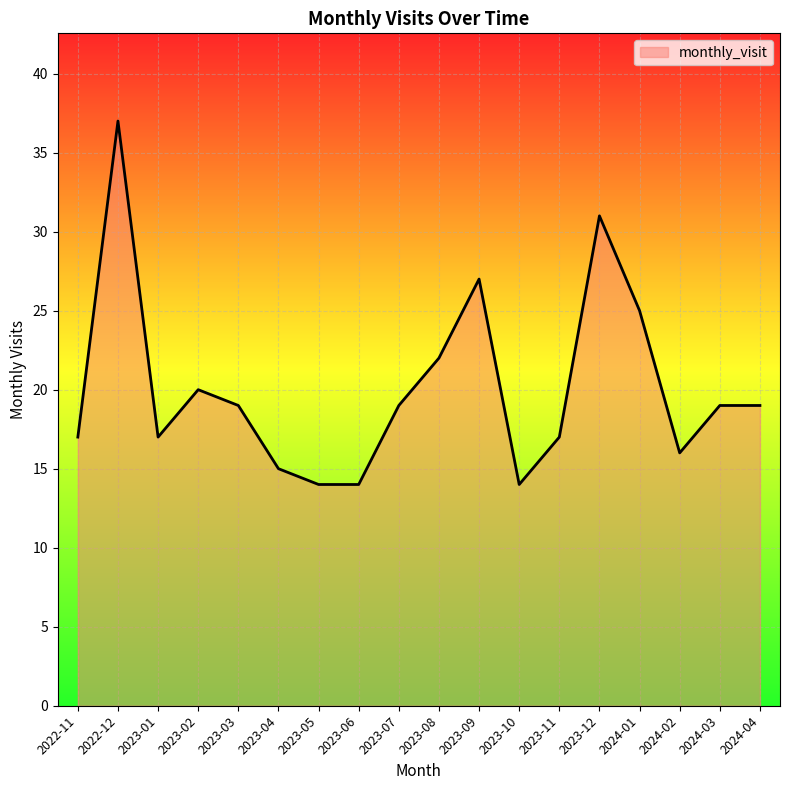

What position from the left is 2022-11?

1